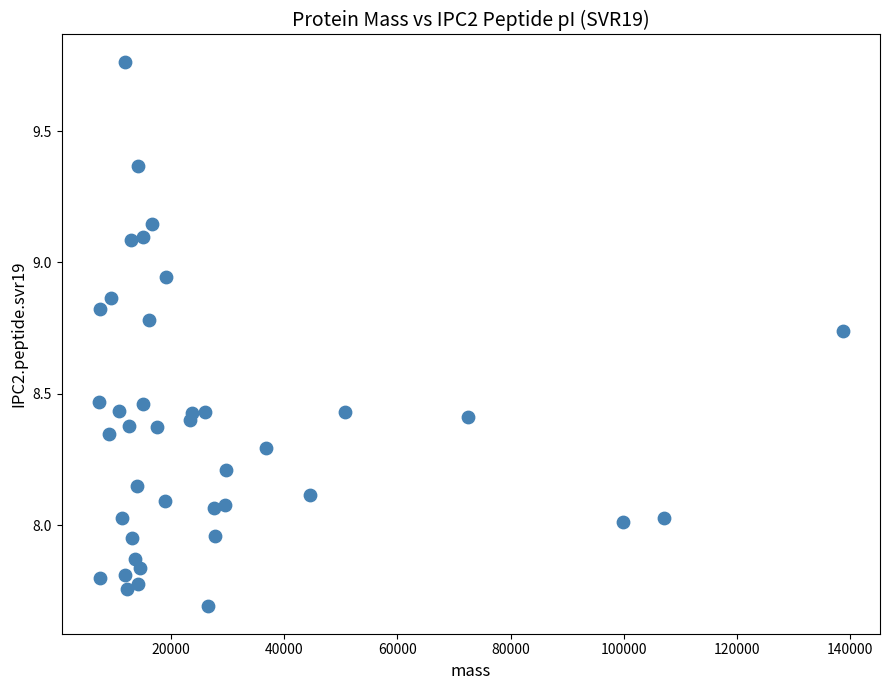

What is the range of X values (max minus min)?

131500.4